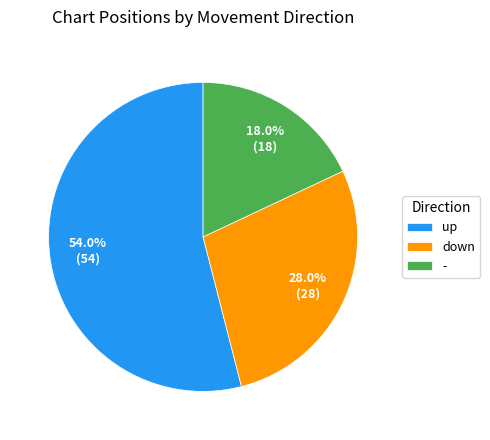

Count the number of slices in the pie.

3